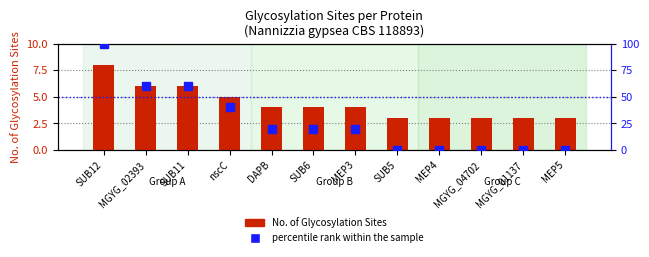

Reading left to right, list all the values displayed in this chart.

No. of Glycosylation Sites: 8	6	6	5	4	4	4	3	3	3	3	3
percentile rank within the sample: 100	60	60	40	20	20	20	0	0	0	0	0